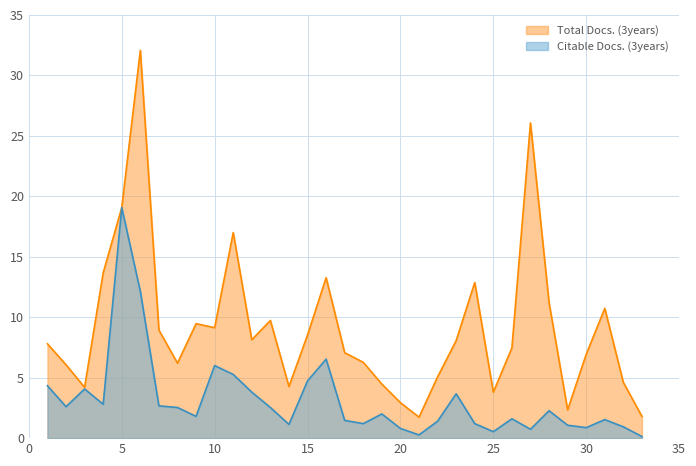

True or false: Citable Docs. (3years) and Total Docs. (3years) cross at least once.

False